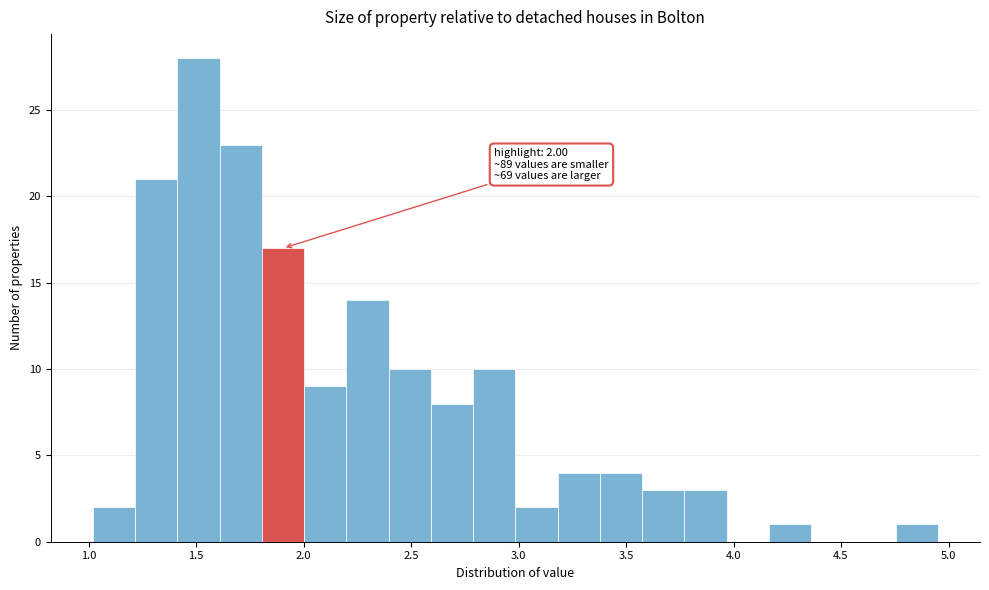

Around what value on the x-axis is the tallest bar? Give the approximate position of its centre, as read against the axis.

1.50